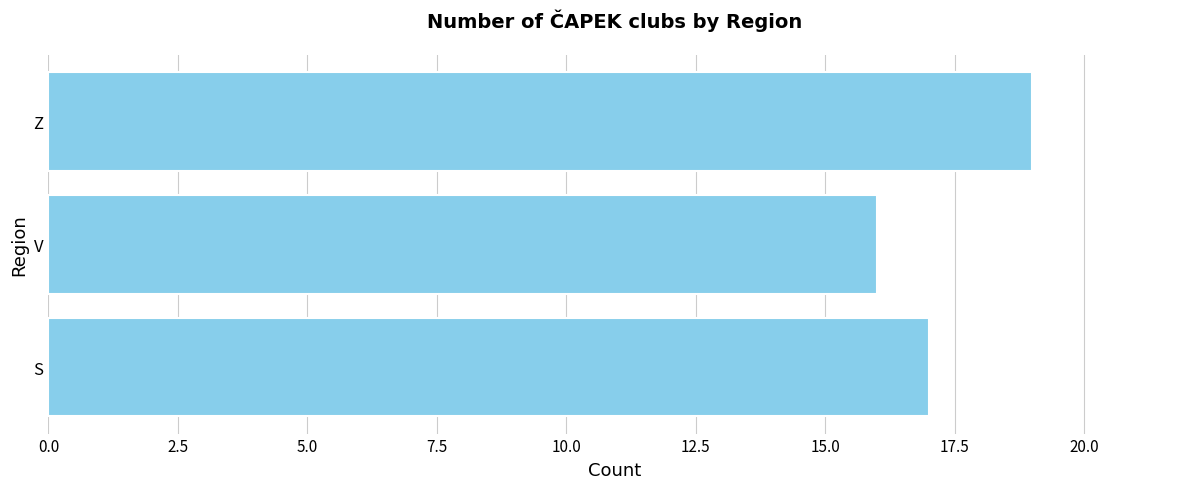

Which label corresponds to the largest value in the chart?

Z